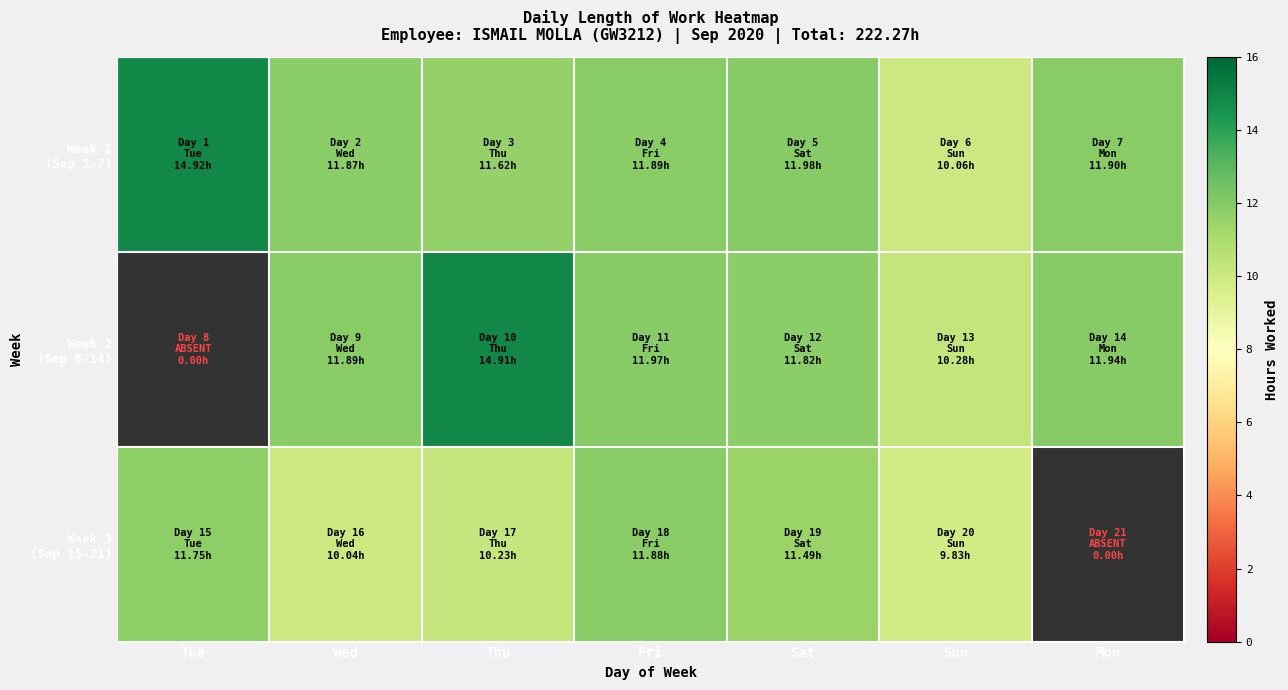

Count the number of categories in the chart.

7